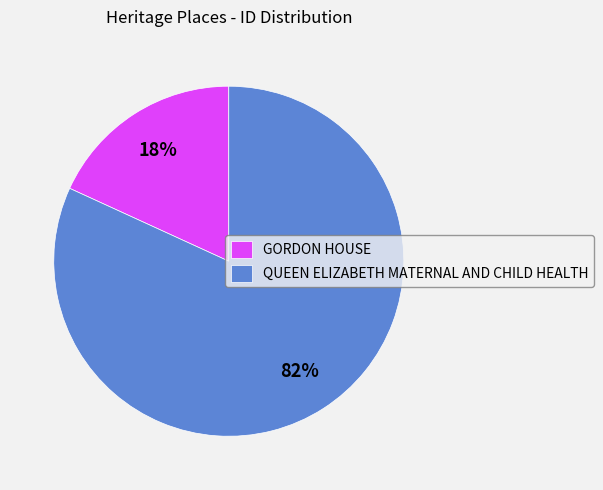

Is the sum of QUEEN ELIZABETH MATERNAL AND CHILD HEALTH and GORDON HOUSE greater than half?

Yes